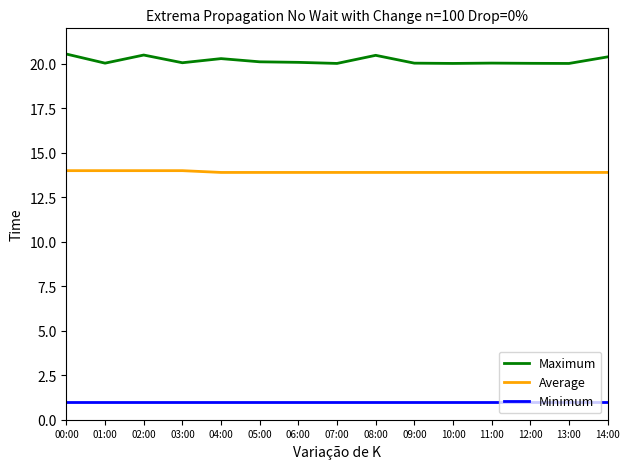

What is the minimum value shown in the chart?

1.0